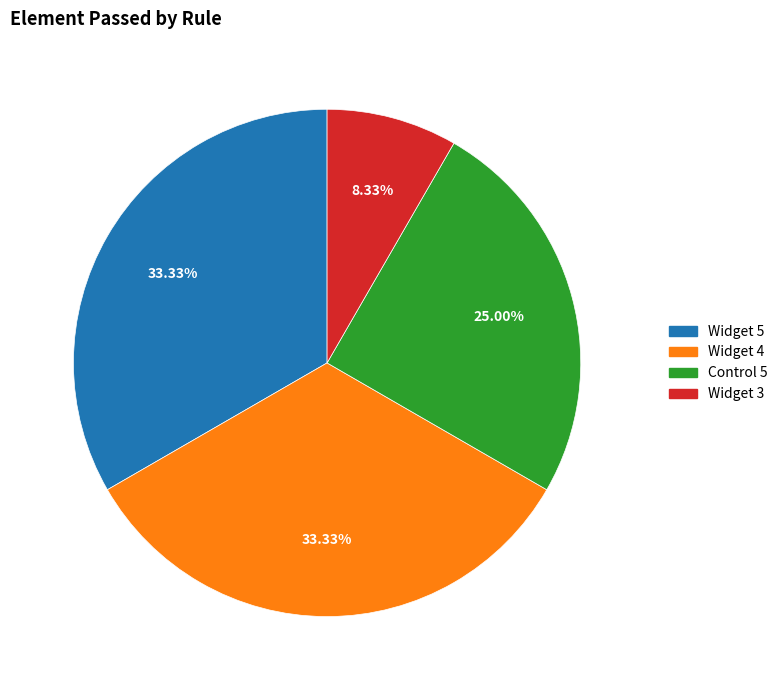

To the nearest percent, what is the difference between the largest and smallest slice percentages?

25%